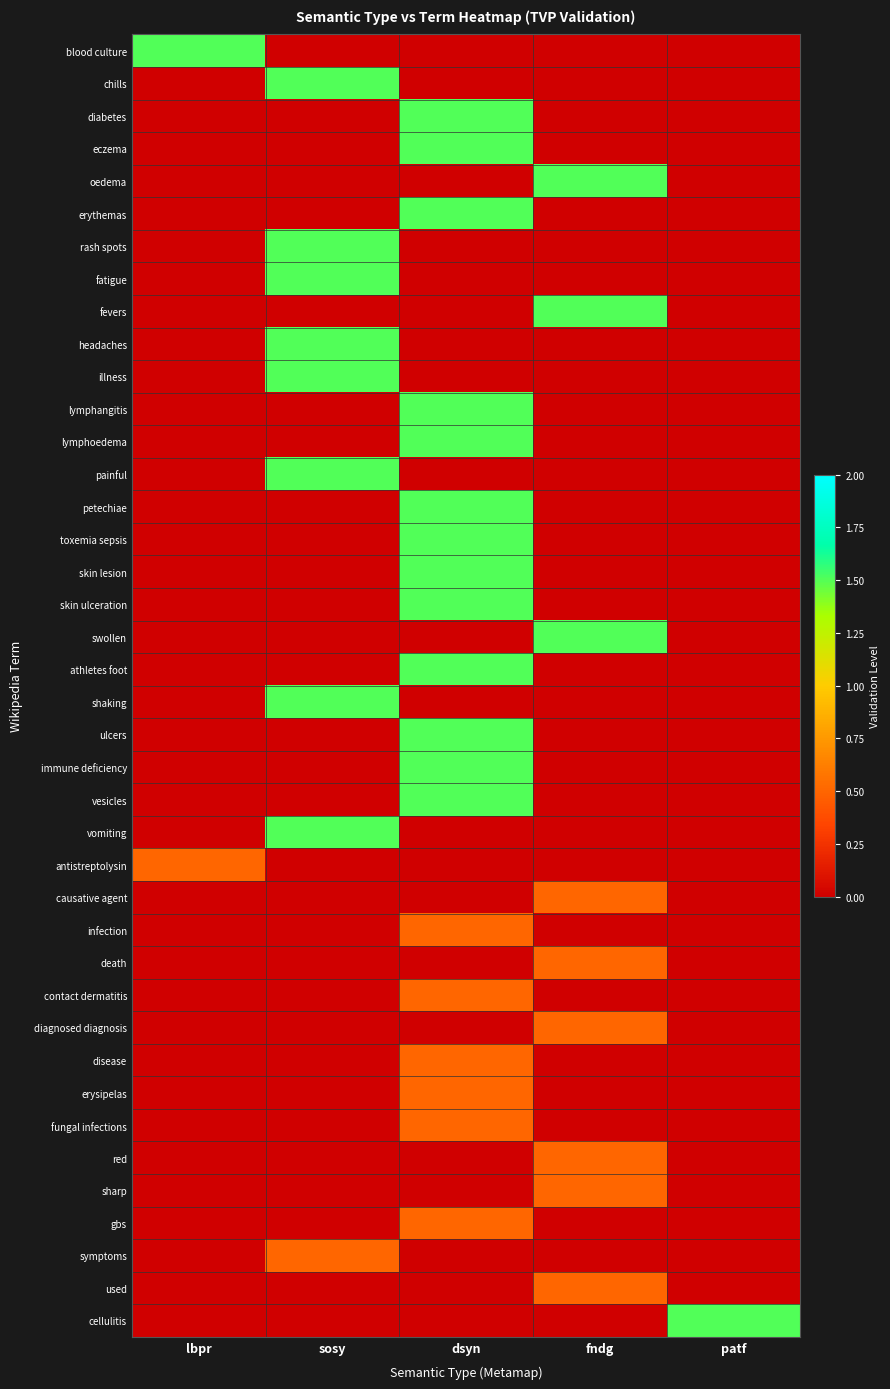

What is the total value across all series at lbpr?

2.0